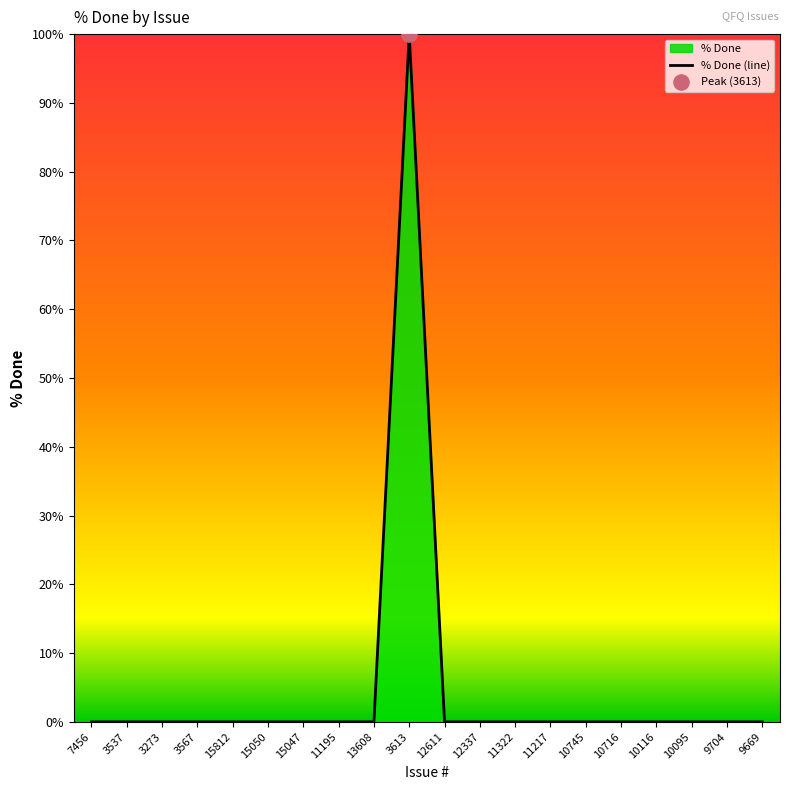

Between 3613 and 9704, which is larger?

3613